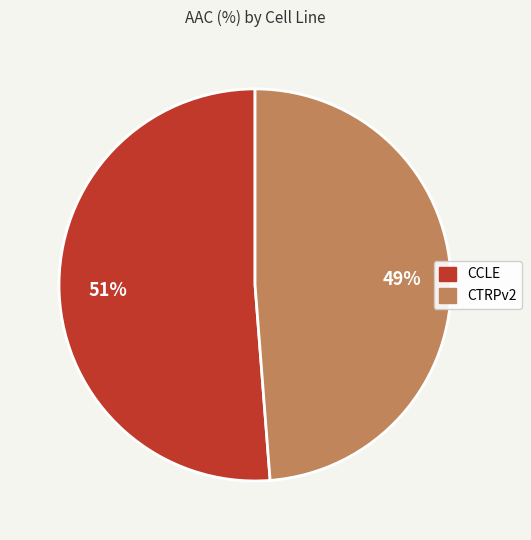

Is it true that CTRPv2 is 49% of the pie?

True